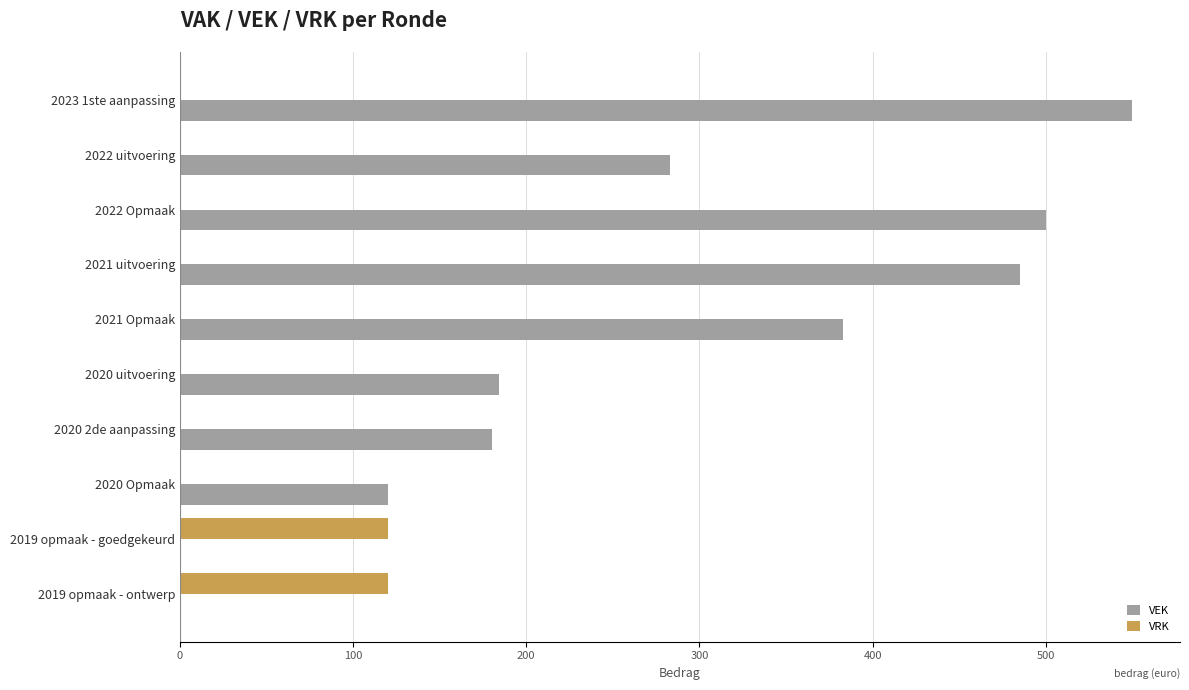

How many values in the VRK series exceed 0?

2